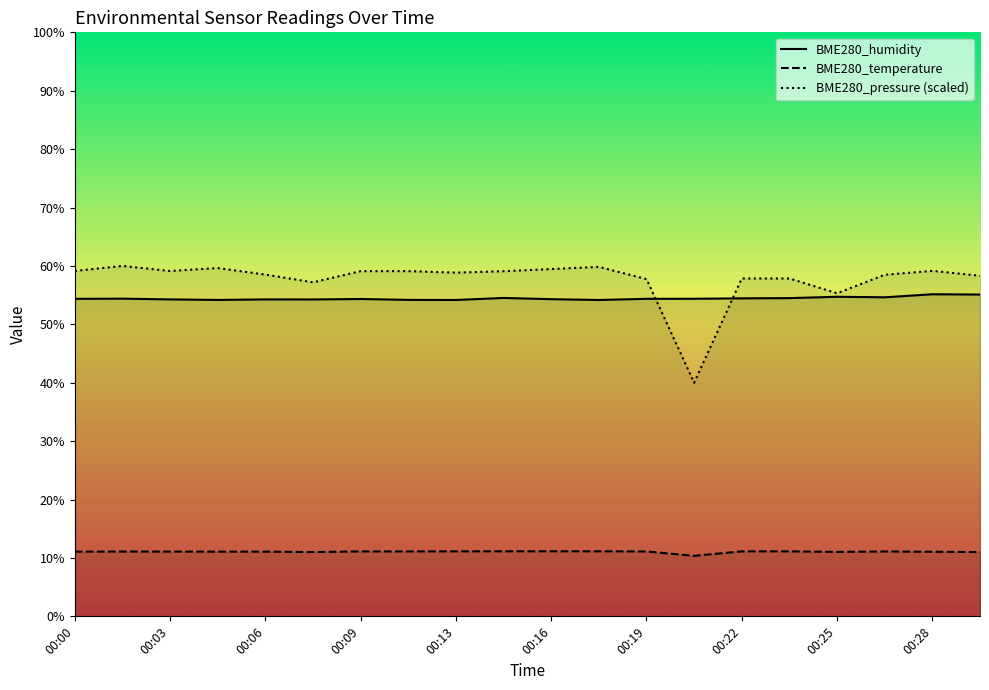

At which category does the chart reach its minimum across all series?

00:20